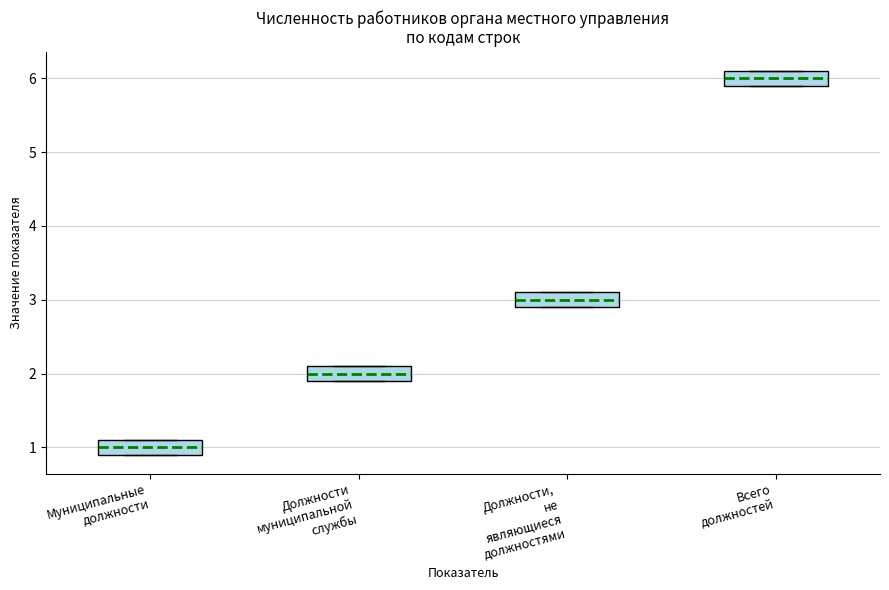

Reading left to right, read every box against the y-axis: the position of its median line, the range the box covers, and the ends of its whiskers. The values are not printed on the chart, so give them approximately, as read against the axis.

Муниципальные должности: median 1.0, box 0.9 to 1.1, whiskers 0.9 to 1.1
Должности муниципальной службы: median 2.0, box 1.9 to 2.1, whiskers 1.9 to 2.1
Должности, не являющиеся должностями: median 3.0, box 2.9 to 3.1, whiskers 2.9 to 3.1
Всего должностей: median 6.0, box 5.9 to 6.1, whiskers 5.9 to 6.1